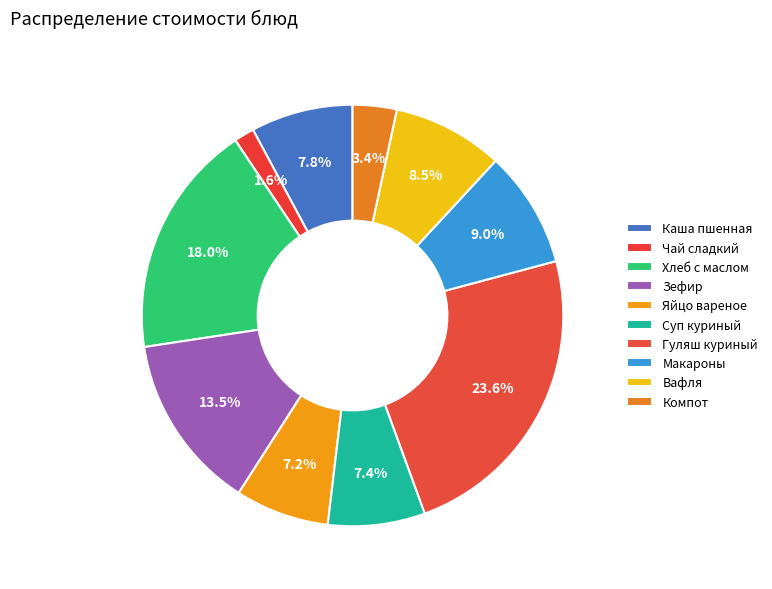

To the nearest percent, what portion does Вафля represent?

9%